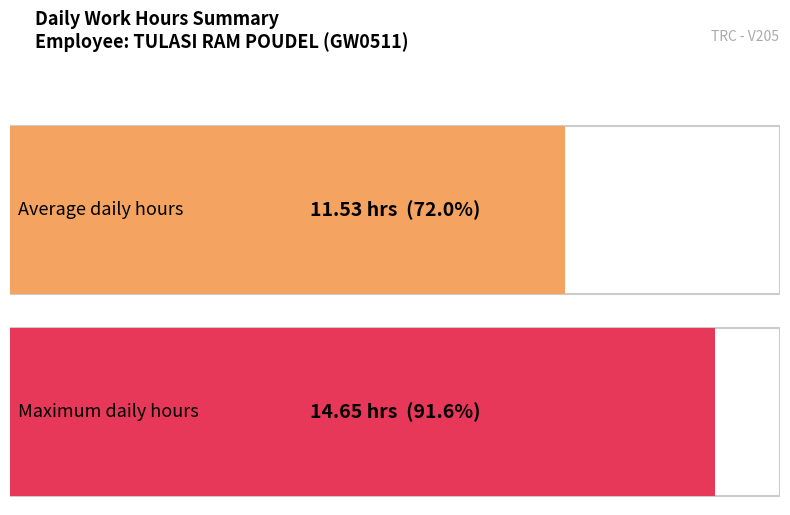

Between 30 and 24, which is larger?

30